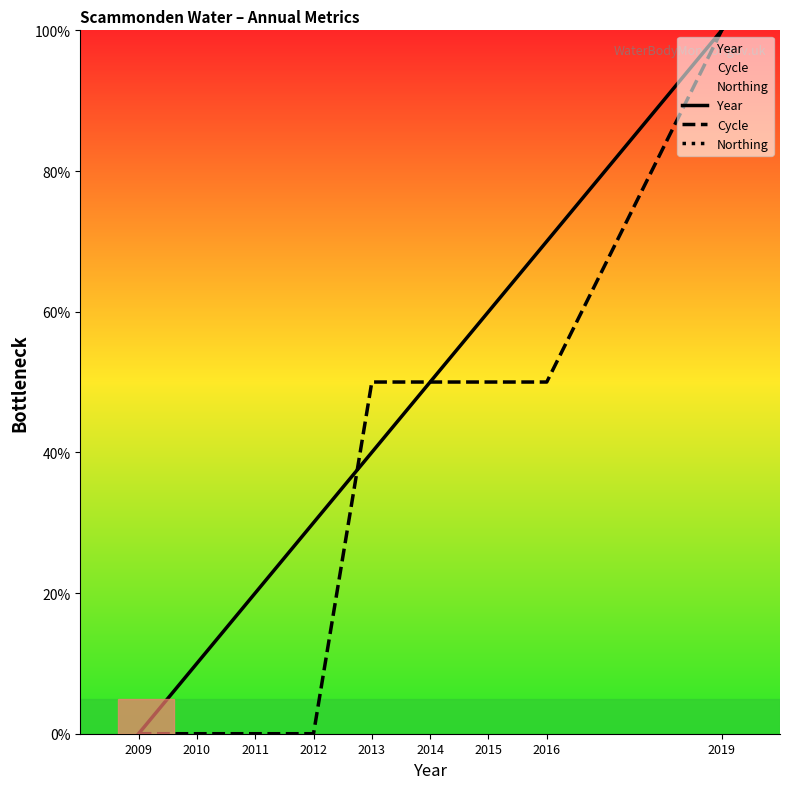

Between 2010 and 2016, which is larger?

2016